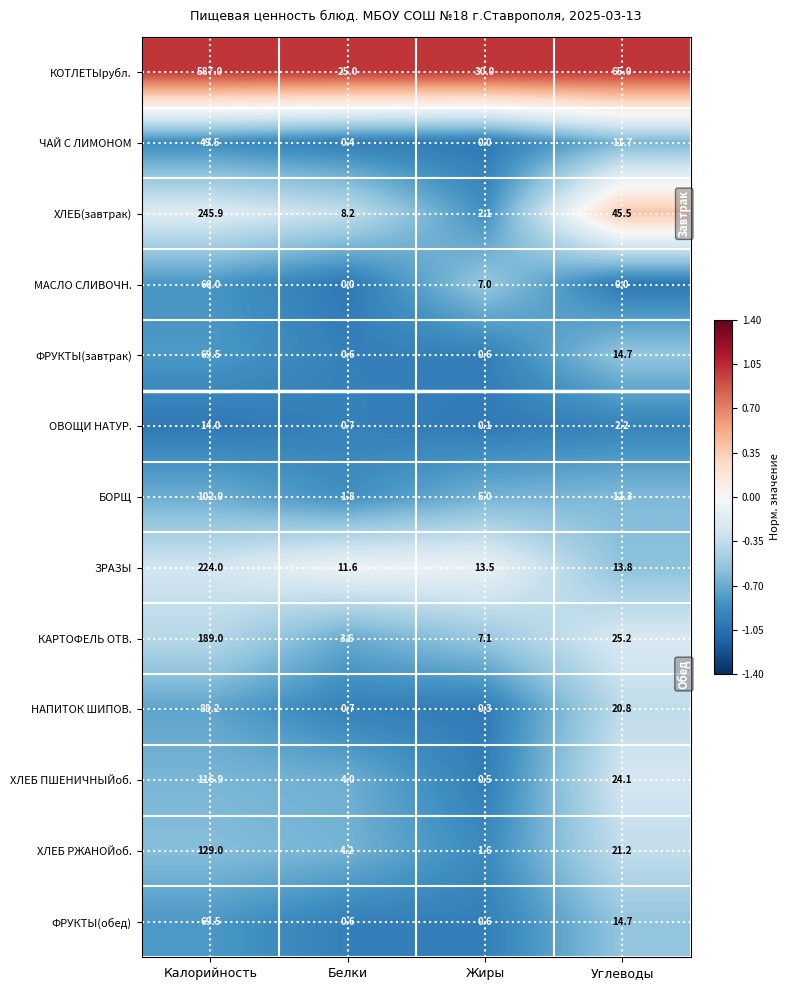

The value of ХЛЕБ ПШЕНИЧНЫЙоб. at Жиры is 0.9. True or false?

False